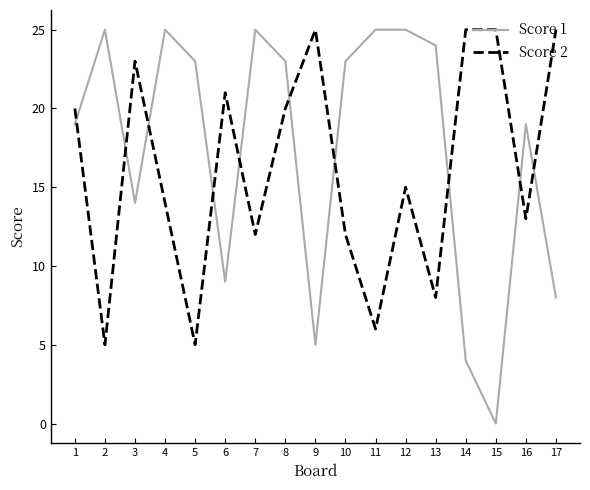

Between 1 and 6, which series saw the biggest shift?

Score 1